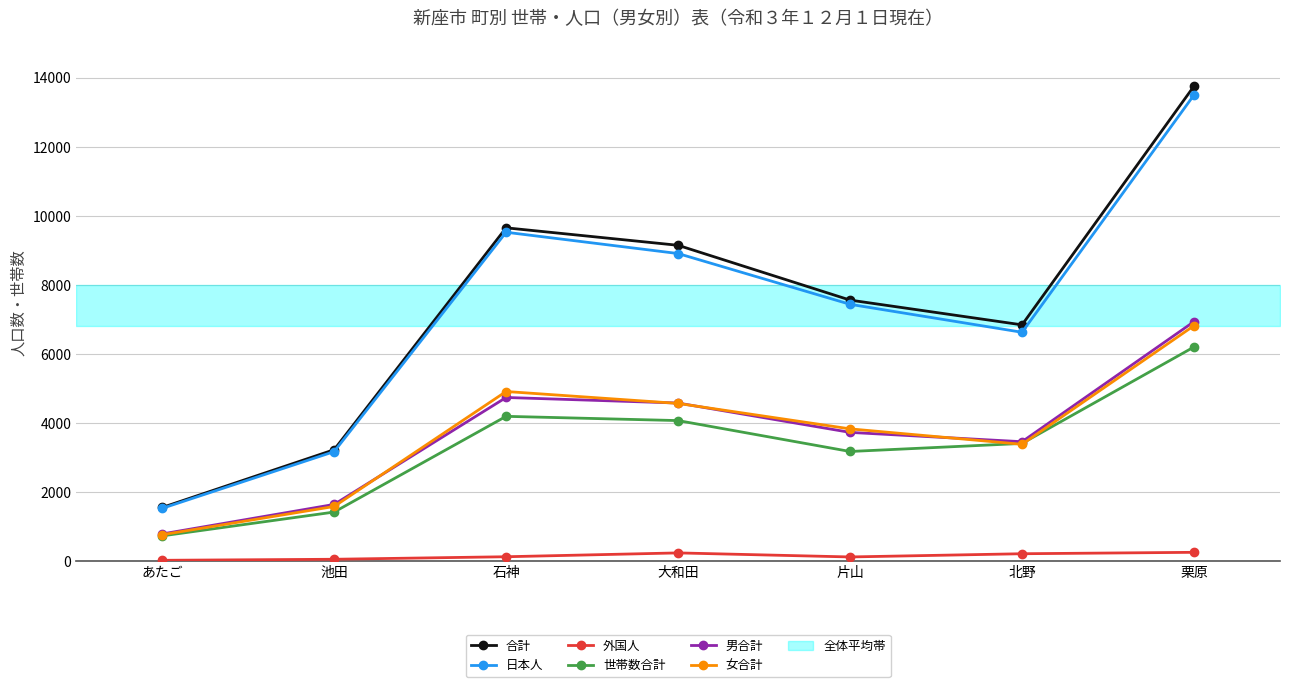

What is the spread (max minus min) of values at 大和田?

8908